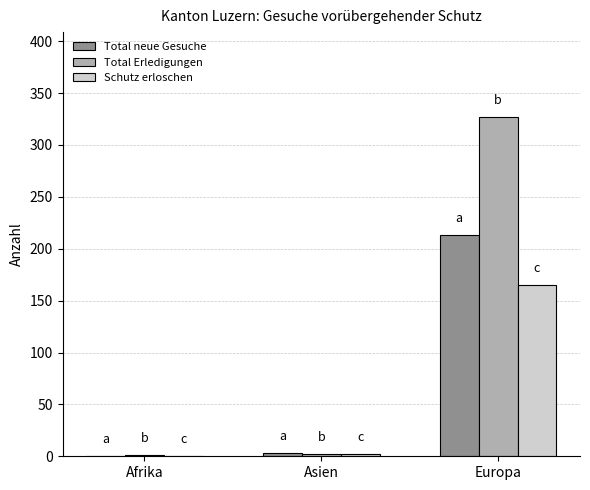

What is the sum of the Schutz erloschen values at Europa and Afrika?

165